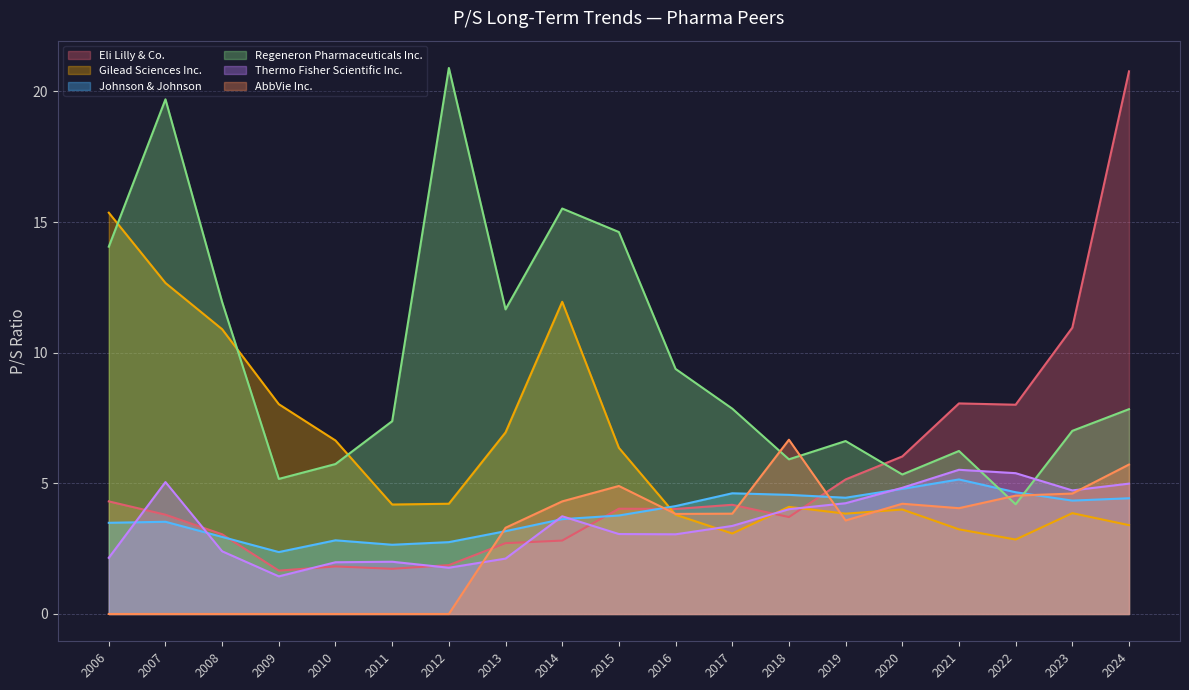

Reading right to left, list all the values displayed in this chart.

Eli Lilly & Co.: 2006=4.3	2007=3.8	2008=3.0	2009=1.7	2010=1.8	2011=1.7	2012=1.9	2013=2.7	2014=2.8	2015=4.0	2016=4.0	2017=4.2	2018=3.7	2019=5.2	2020=6.0	2021=8.1	2022=8.0	2023=11.0	2024=20.8
Gilead Sciences Inc.: 2006=15.4	2007=12.7	2008=10.9	2009=8.0	2010=6.6	2011=4.2	2012=4.2	2013=7.0	2014=11.9	2015=6.4	2016=3.8	2017=3.1	2018=4.1	2019=3.8	2020=4.0	2021=3.2	2022=2.9	2023=3.9	2024=3.4
Johnson & Johnson: 2006=3.5	2007=3.5	2008=3.0	2009=2.4	2010=2.8	2011=2.6	2012=2.8	2013=3.2	2014=3.6	2015=3.8	2016=4.1	2017=4.6	2018=4.6	2019=4.5	2020=4.8	2021=5.2	2022=4.7	2023=4.3	2024=4.4
Regeneron Pharmaceuticals Inc.: 2006=14.1	2007=19.7	2008=11.9	2009=5.2	2010=5.7	2011=7.4	2012=20.9	2013=11.7	2014=15.5	2015=14.6	2016=9.4	2017=7.9	2018=5.9	2019=6.6	2020=5.3	2021=6.2	2022=4.2	2023=7.0	2024=7.8
Thermo Fisher Scientific Inc.: 2006=2.1	2007=5.0	2008=2.4	2009=1.4	2010=2.0	2011=2.0	2012=1.8	2013=2.1	2014=3.7	2015=3.1	2016=3.0	2017=3.4	2018=4.0	2019=4.2	2020=4.8	2021=5.5	2022=5.4	2023=4.7	2024=5.0
AbbVie Inc.: 2006=0.0	2007=0.0	2008=0.0	2009=0.0	2010=0.0	2011=0.0	2012=0.0	2013=3.3	2014=4.3	2015=4.9	2016=3.8	2017=3.8	2018=6.7	2019=3.6	2020=4.2	2021=4.0	2022=4.5	2023=4.6	2024=5.7